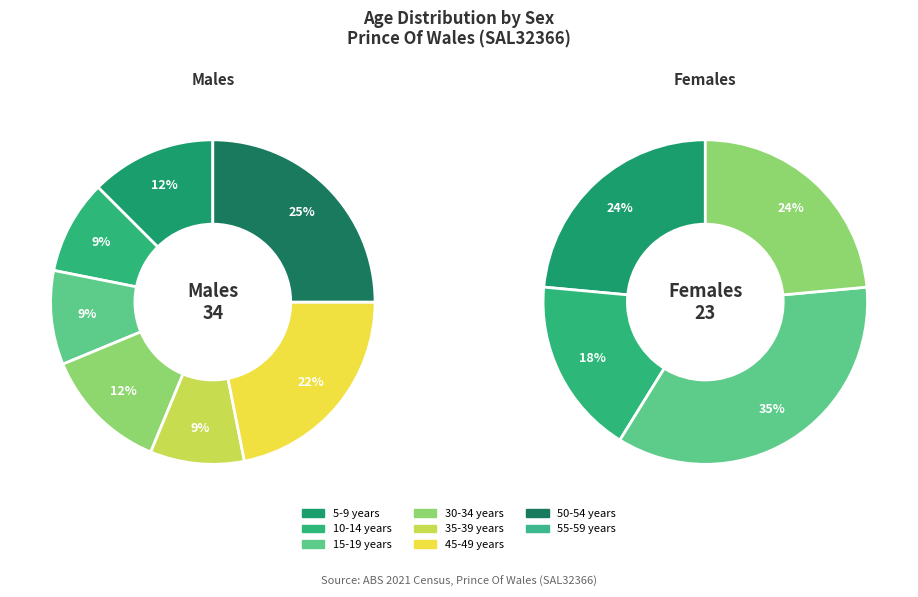

Is 45-49 years the majority of the pie?

No